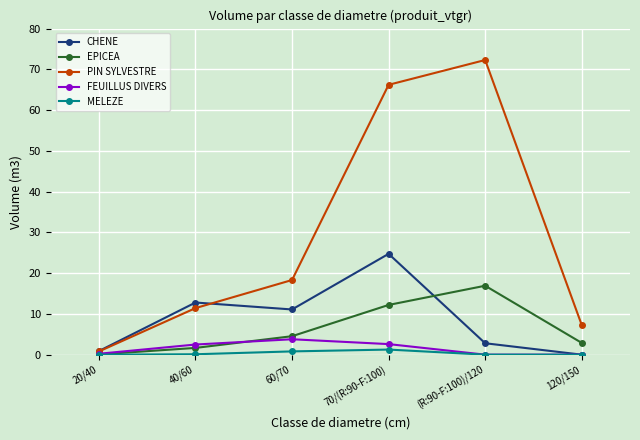

The EPICEA series shows 1.7 at 40/60. True or false?

True